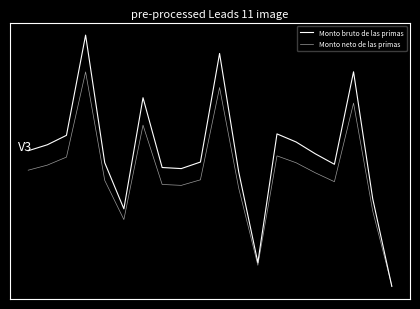

What is the lowest value of the Monto neto de las primas series?

-2.1